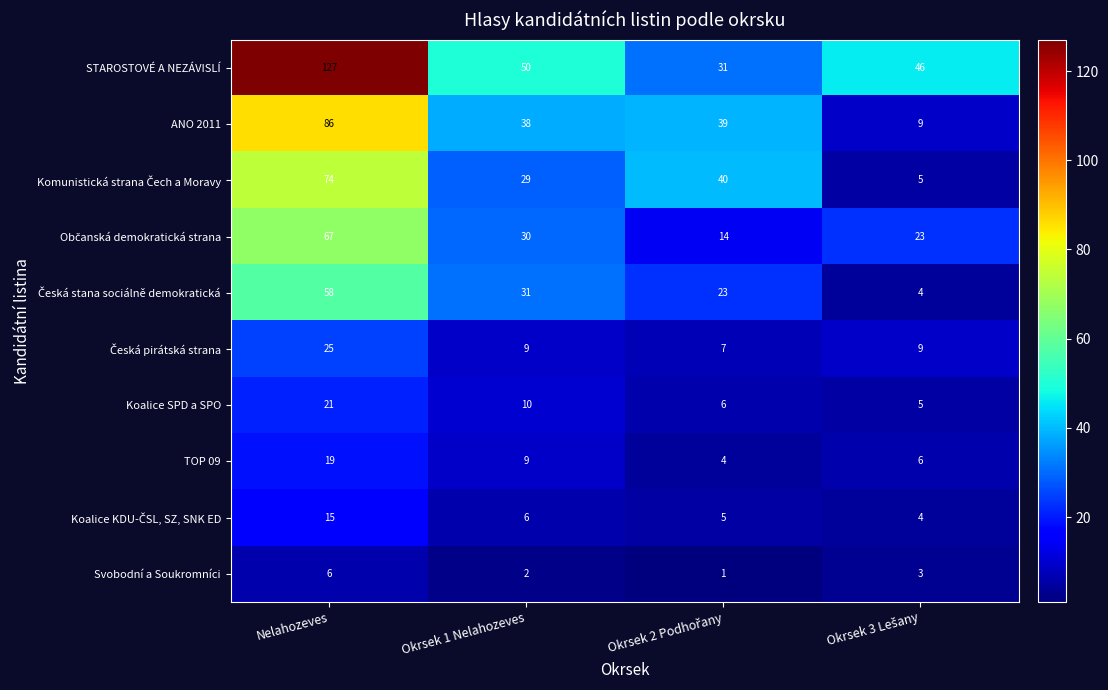

At how many categories does at least one series exceed 8?

4